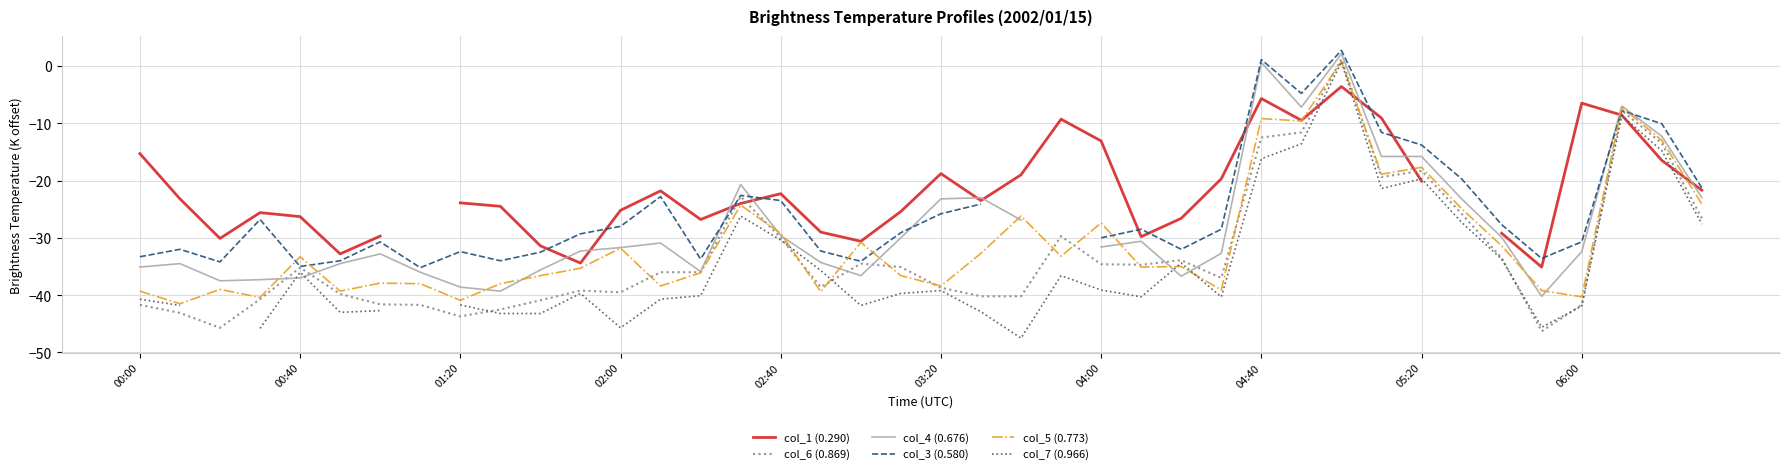

What is the minimum value for col_5 (0.773)?

-41.5